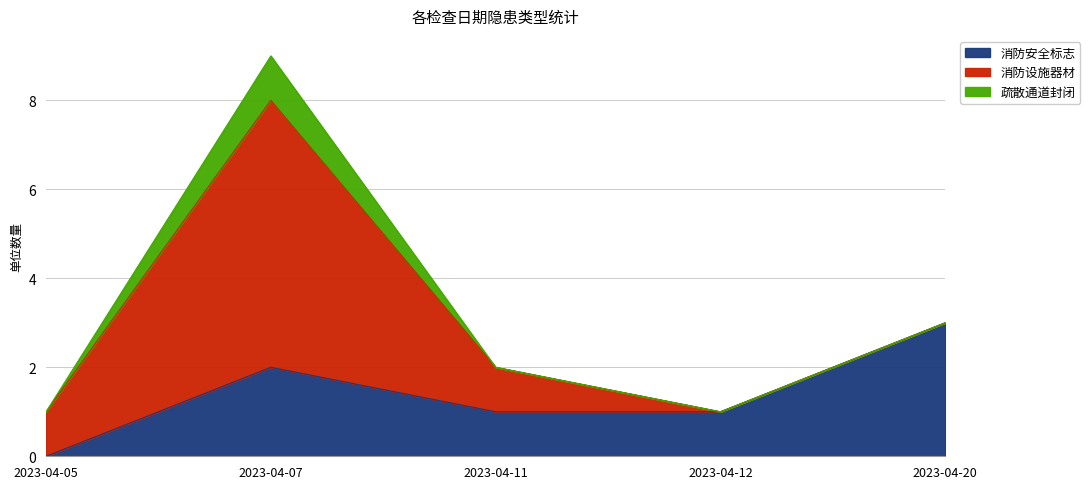

What is the maximum value shown in the chart?

9